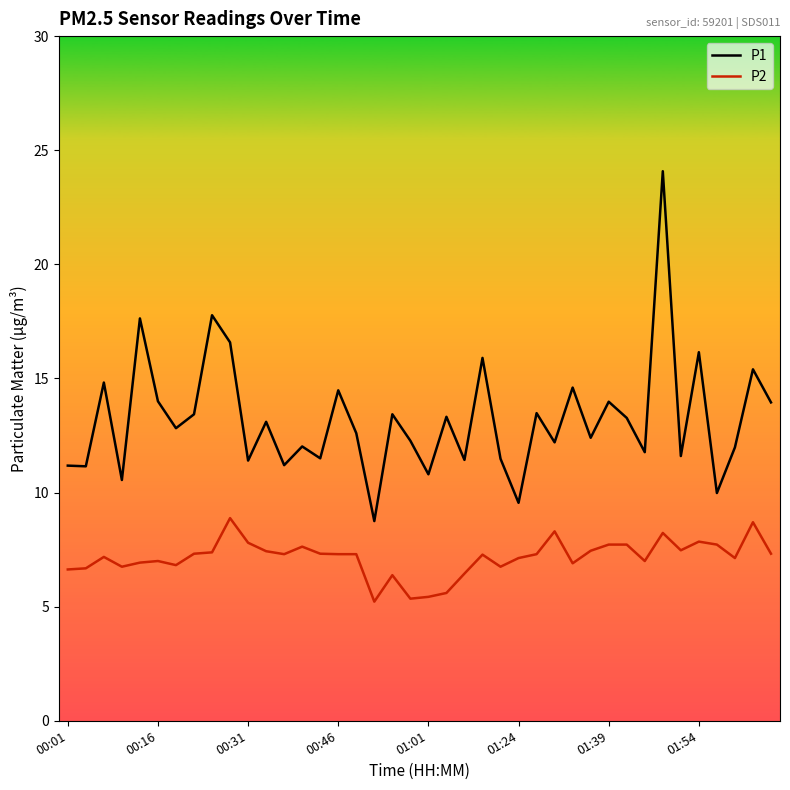

Which series has the widest spread of values?

P1